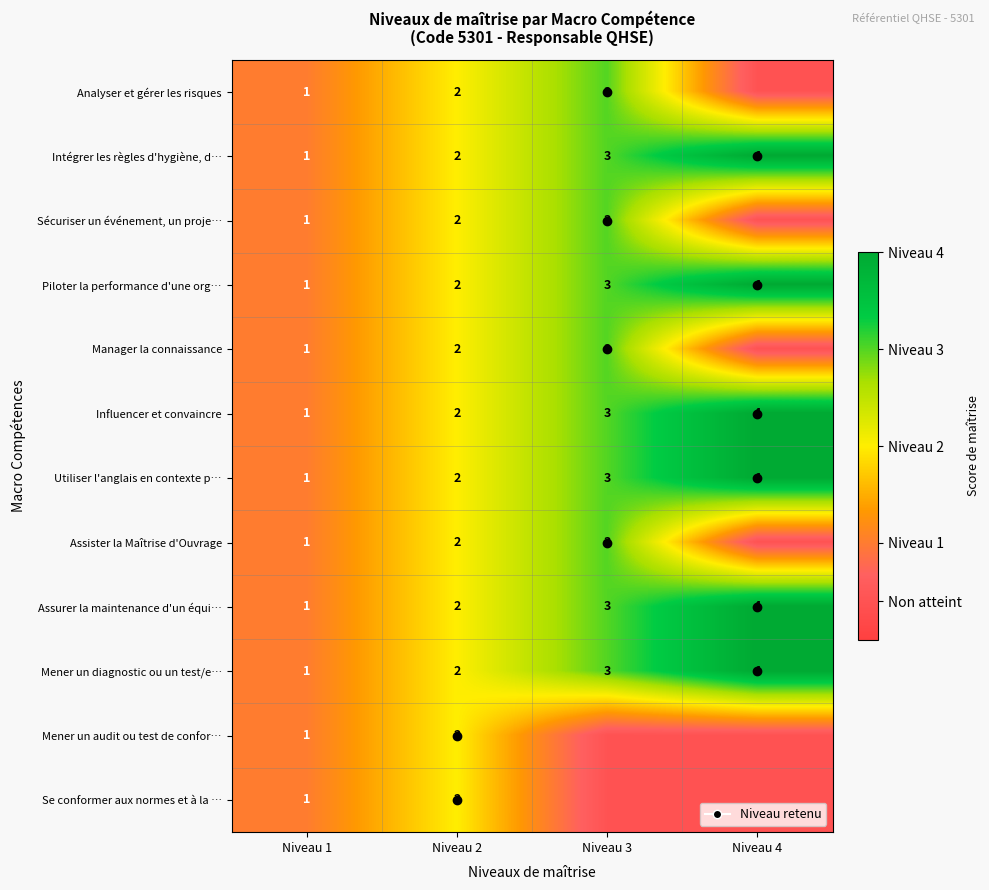

Is the value of Utiliser l'anglais en contexte p… at Niveau 1 greater than the value of Piloter la performance d'une org… at Niveau 3?

No